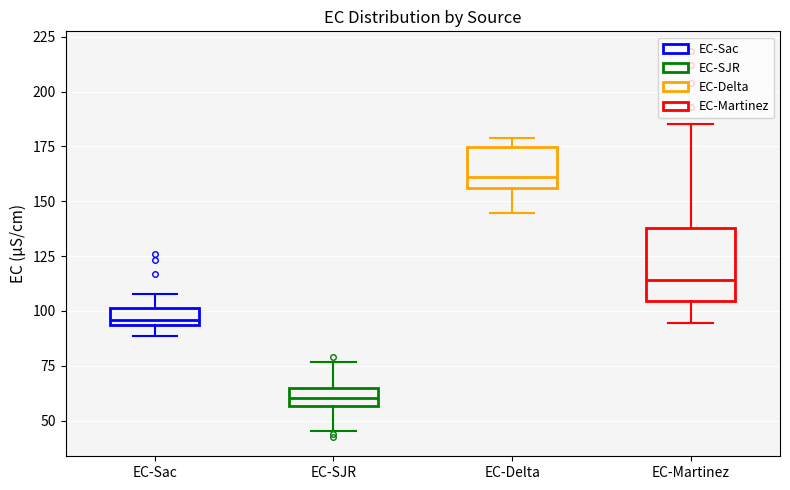

Where is the upper edge of the box for EC-Martinez on the y-axis? The values are not printed on the chart, so give them approximately, as read against the axis.

140